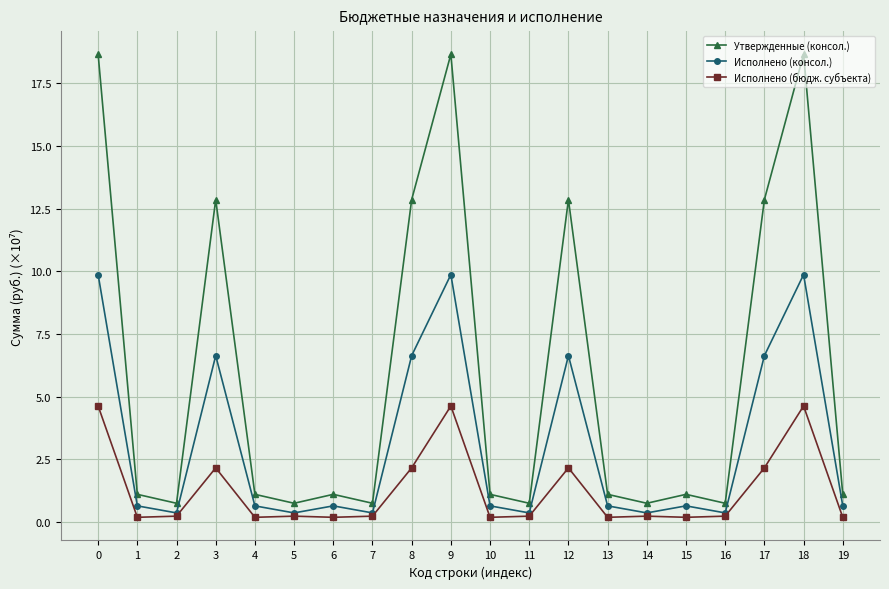

True or false: Исполнено (бюдж. субъекта) has more than 0 points higher than both neighbors.

True